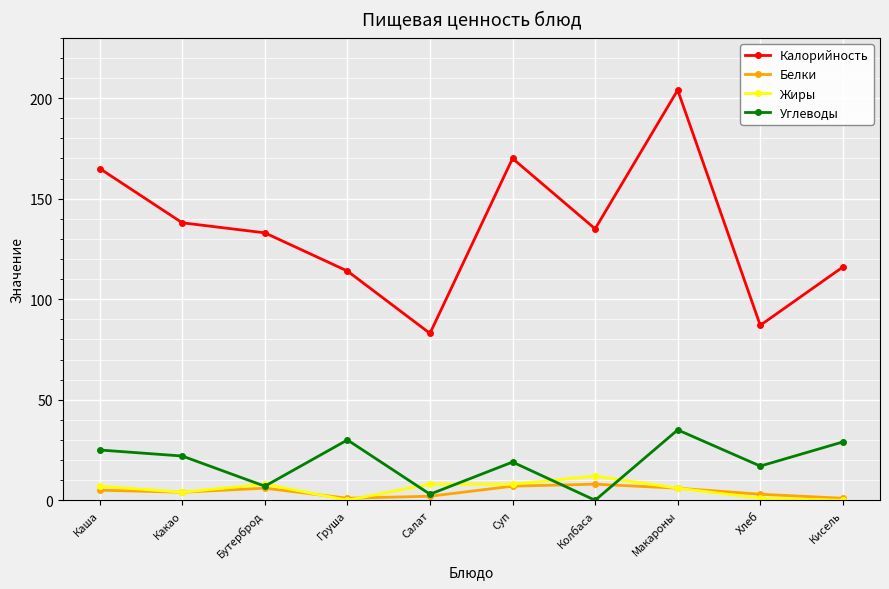

Does the chart display data point markers on the line(s)?

Yes